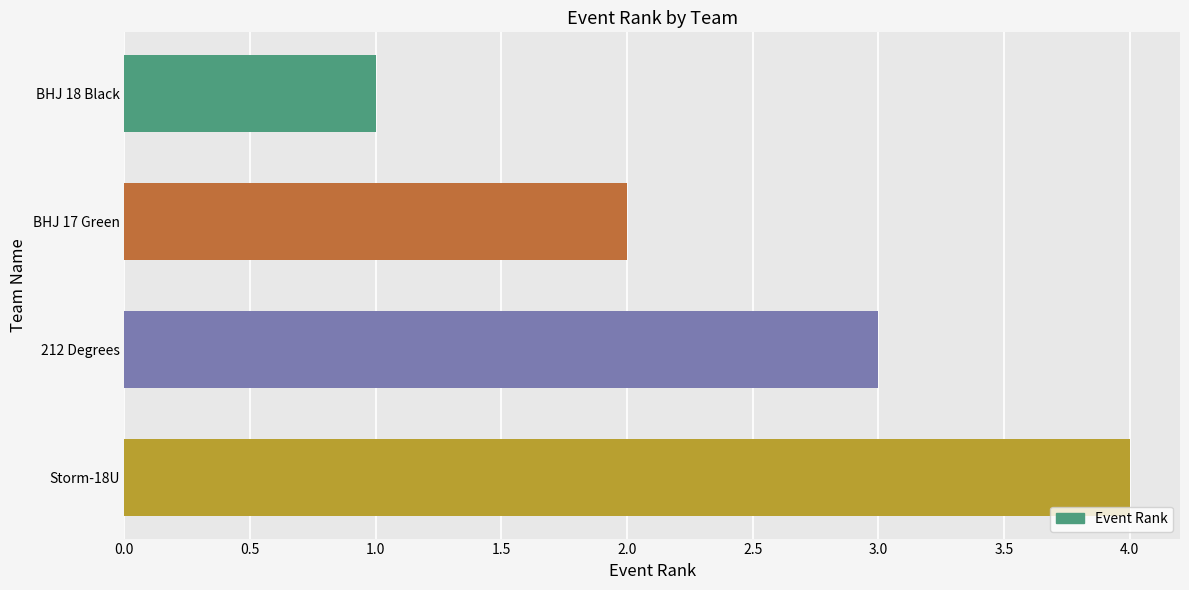

How many values are below 3?

2